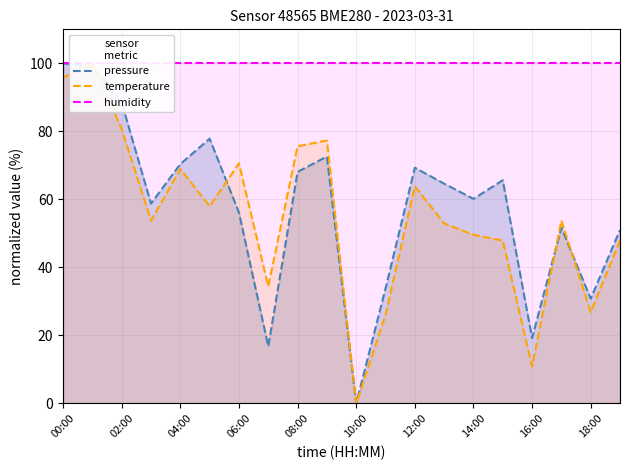

The pressure series shows 56.1 at 06:00. True or false?

True